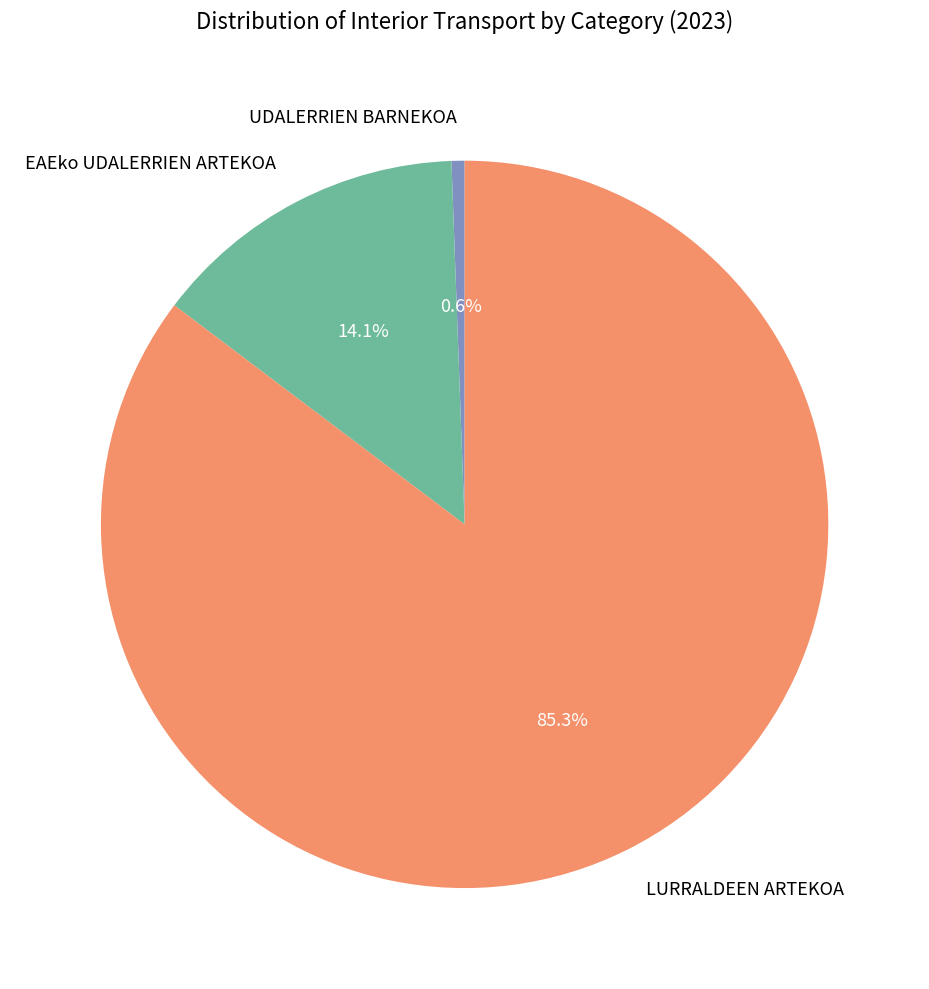

Between UDALERRIEN BARNEKOA and EAEko UDALERRIEN ARTEKOA, which is larger?

EAEko UDALERRIEN ARTEKOA